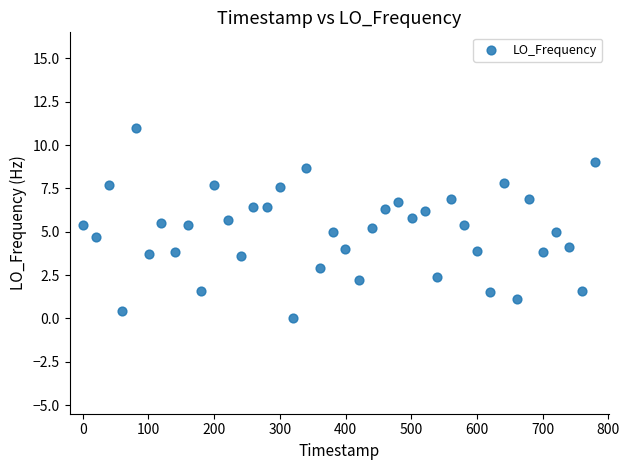

What is the range of X values (max minus min)?

780.3